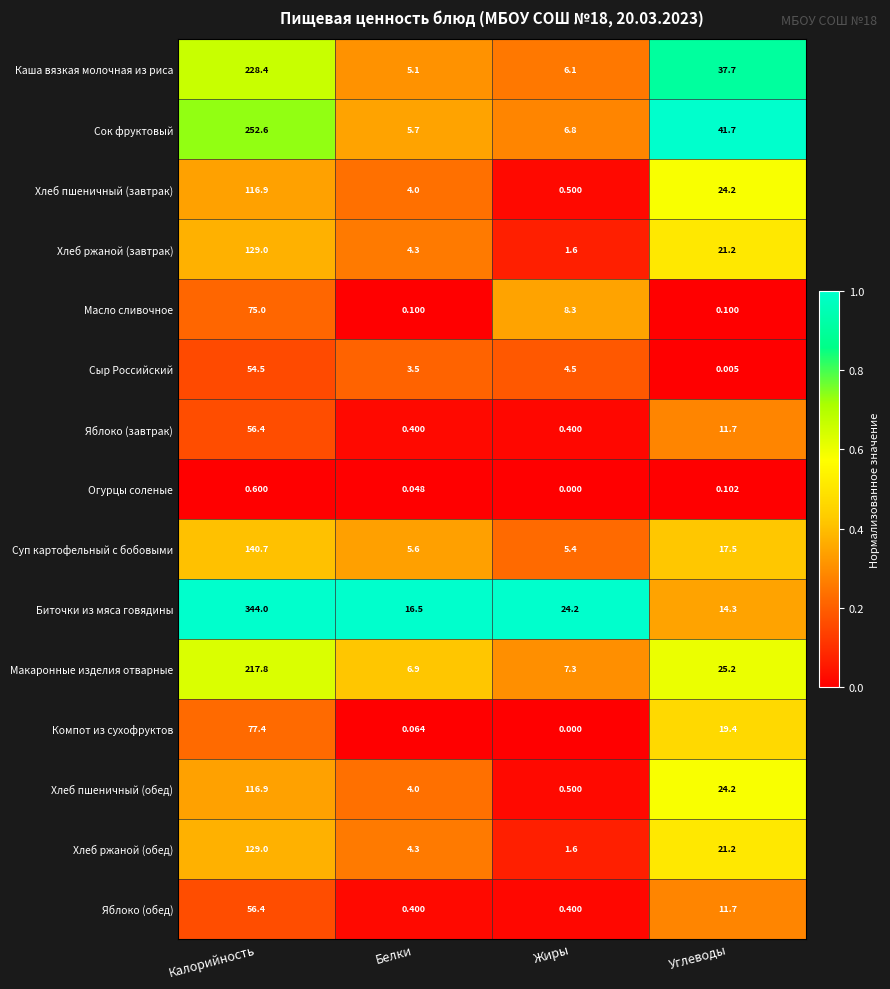

Where is Компот из сухофруктов nearest to the value 38?

Углеводы